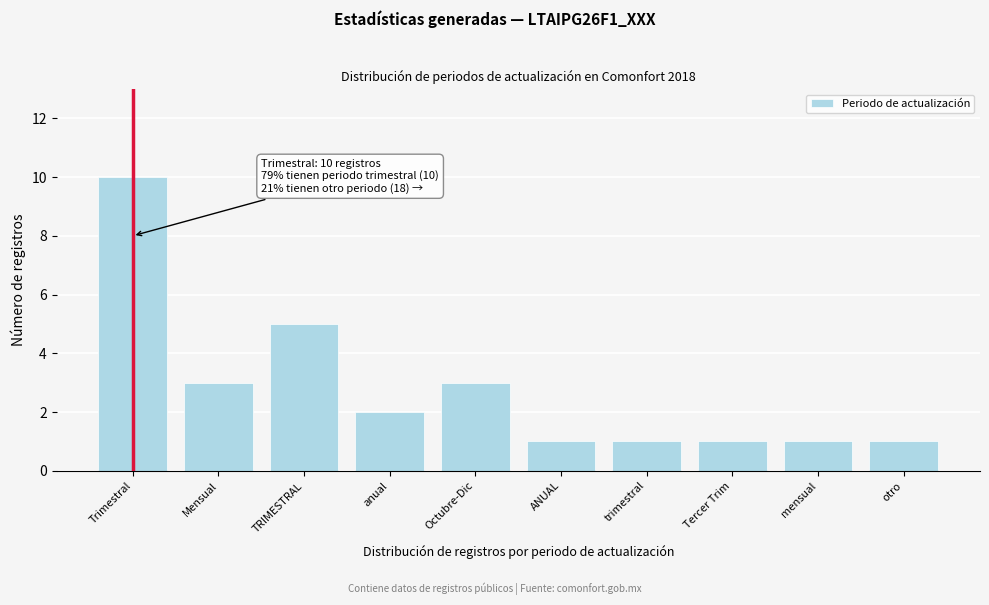

Reading right to left, what are all the values shown in this chart?

1	1	1	1	1	3	2	5	3	10